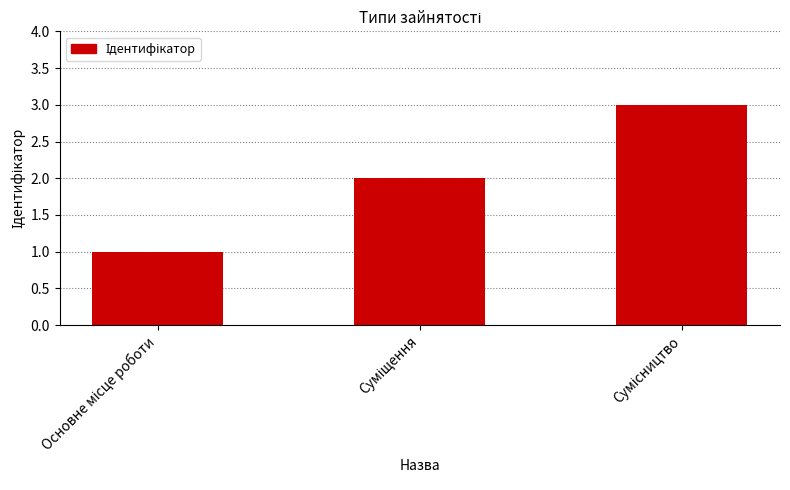

What is the sum of all values?

6